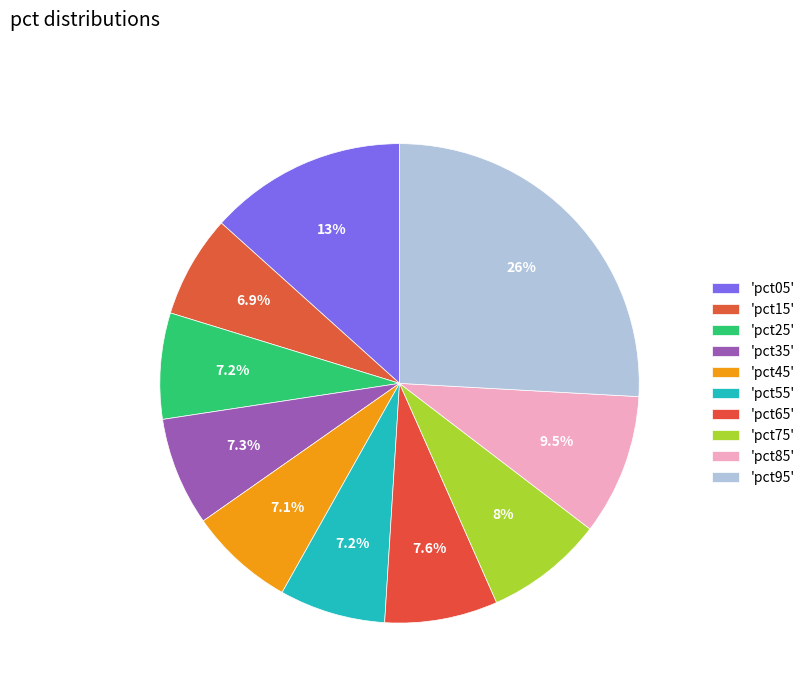

How many segments does this pie chart have?

10